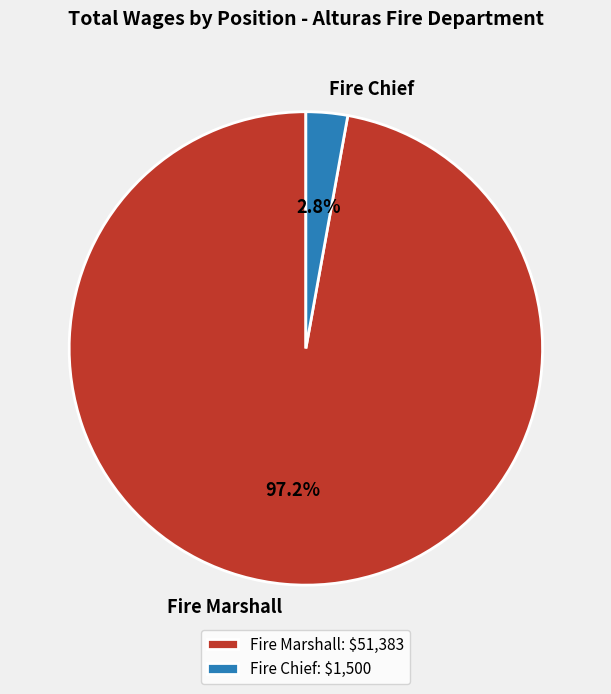

What portion of the pie excludes Fire Marshall?

2.8%